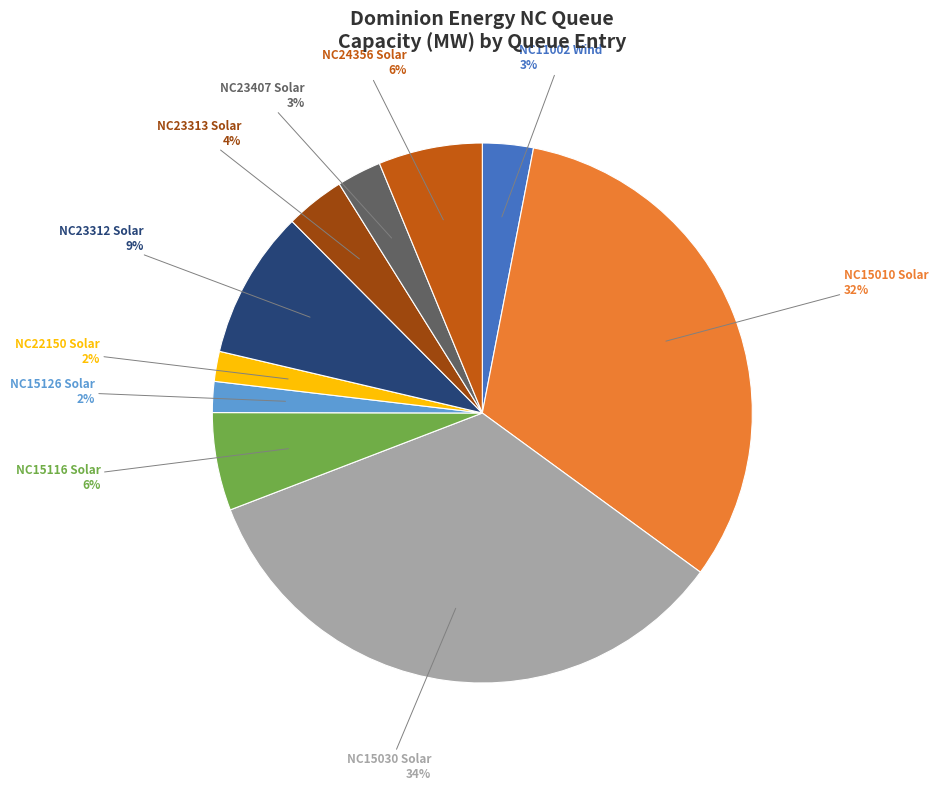

What percentage is the NC15010 Solar slice, to the nearest percent?

32%